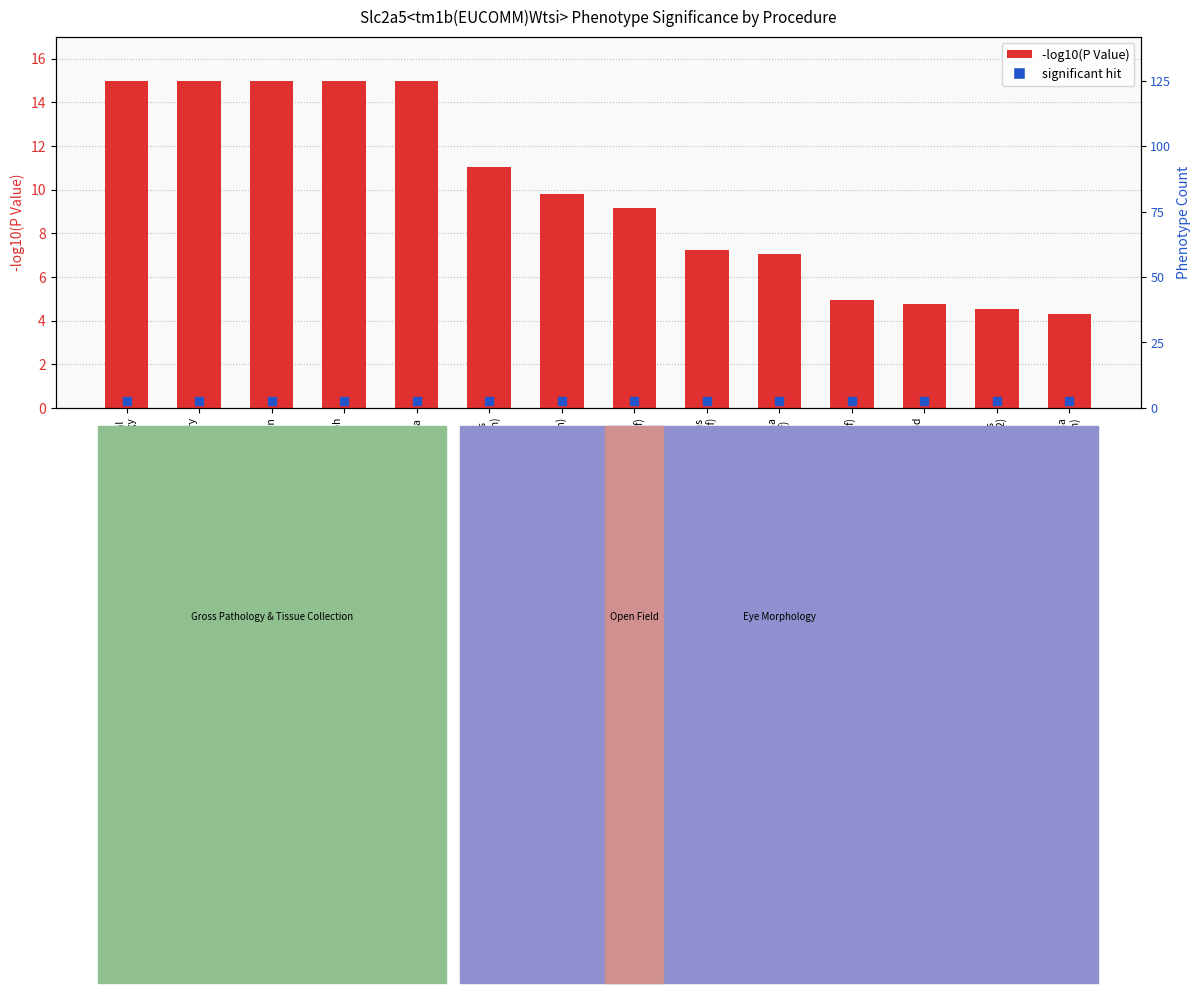

How many data points does each series have?

14